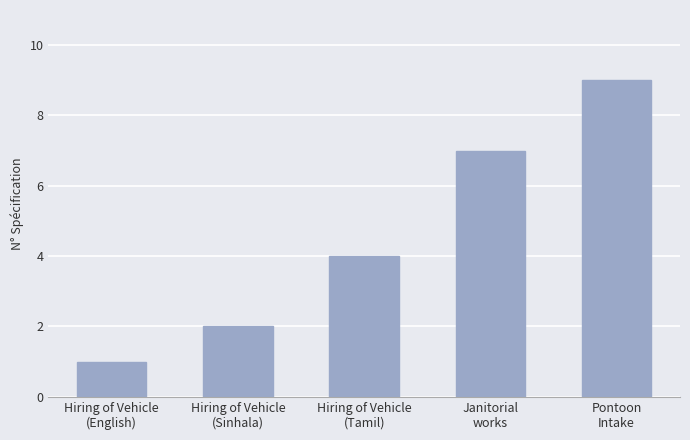

What is the difference between the values at Janitorial
works and Hiring of Vehicle
(English)?

6